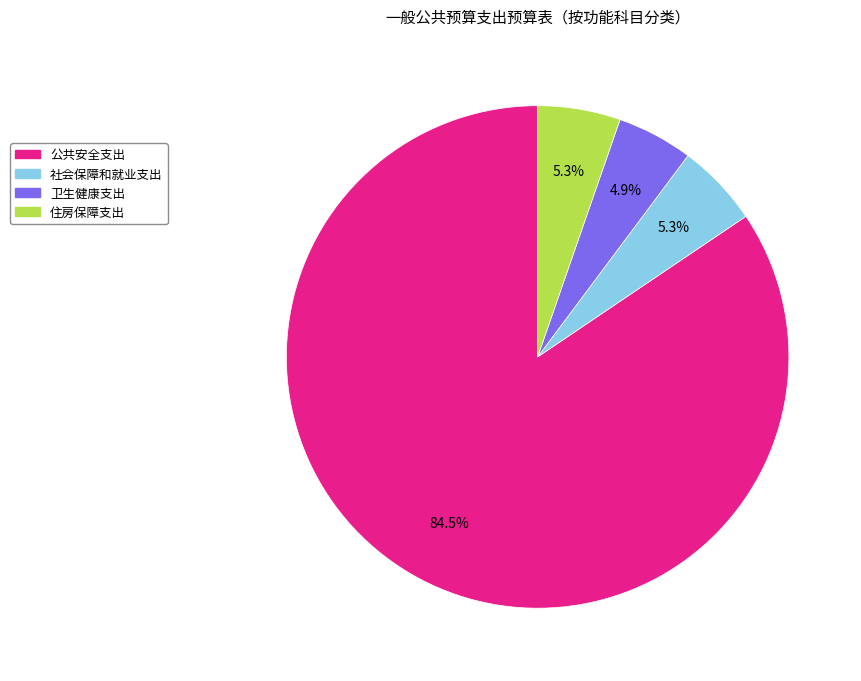

To the nearest percent, what is the average slice percentage?

25%